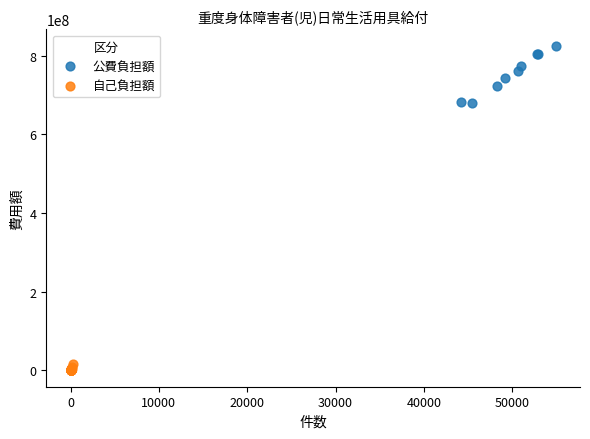

Which series contains the lowest Y value?

自己負担額